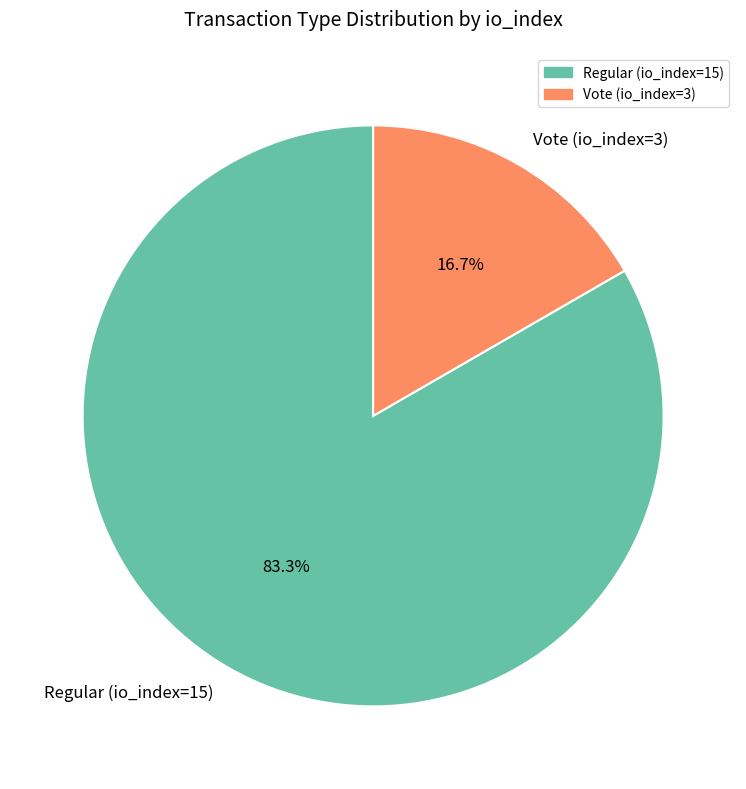

What is the majority slice?

Regular (io_index=15)